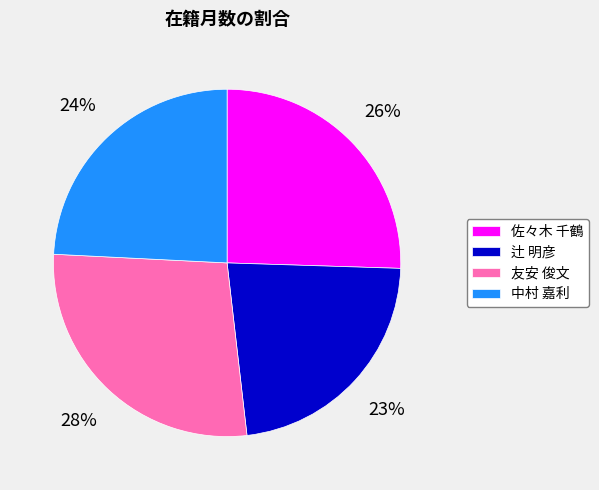

The 辻 明彦 slice represents 11% of the pie. True or false?

False